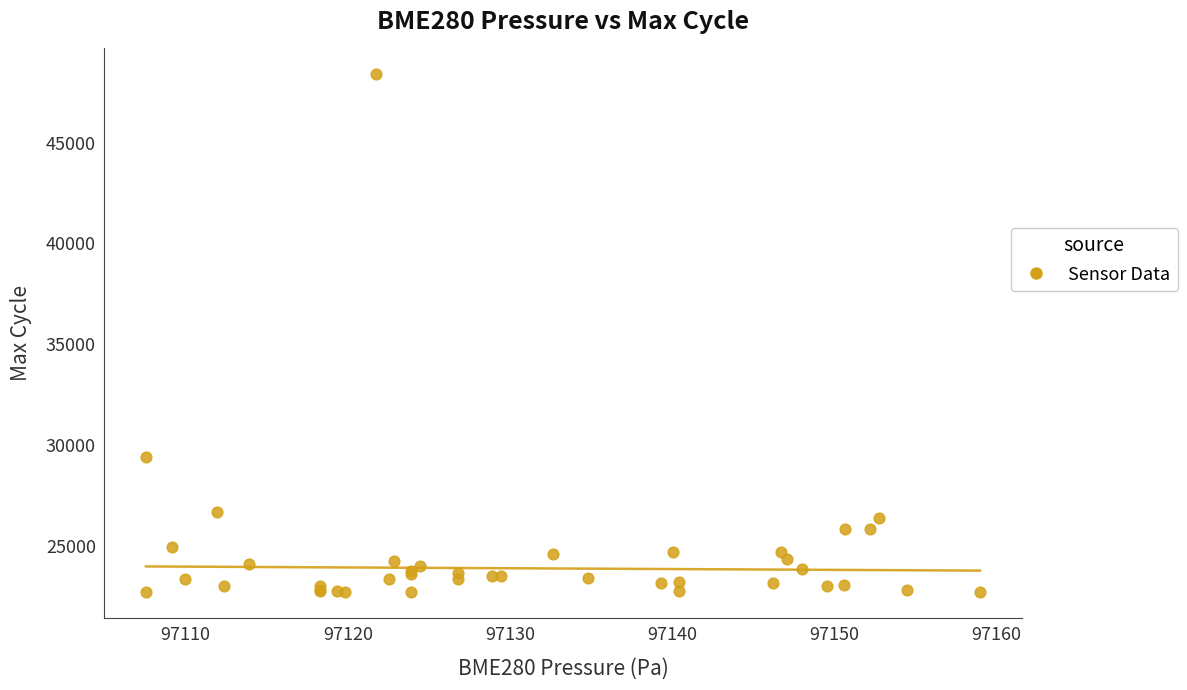

What Y value in the scatter plot is closest to 35563?

29429